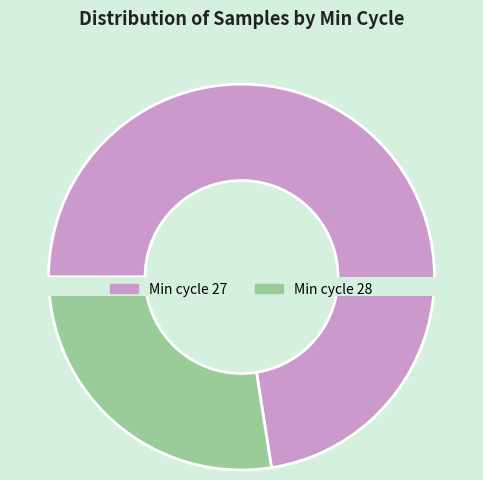

Which slice is the largest?

27